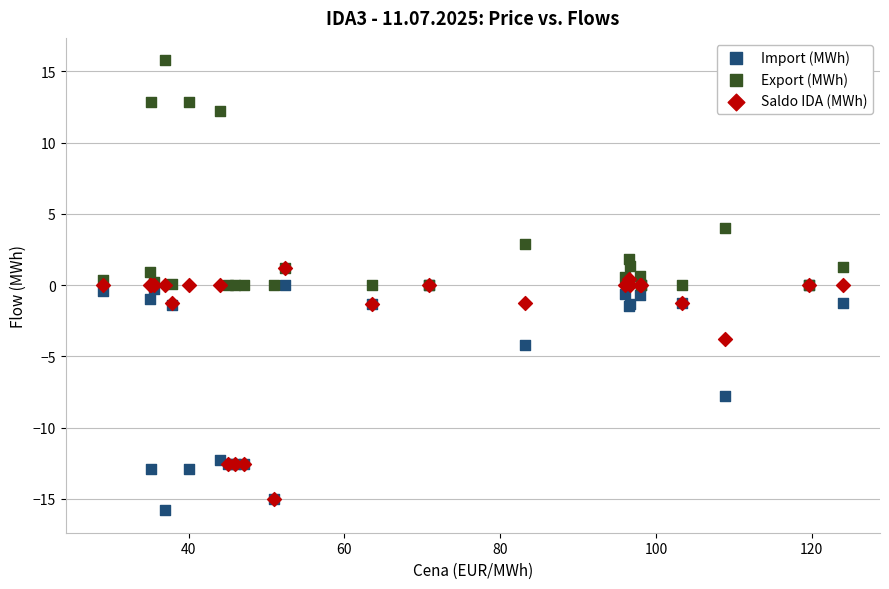

In the Import (MWh) series, what Y value is closest to -7?

-7.8